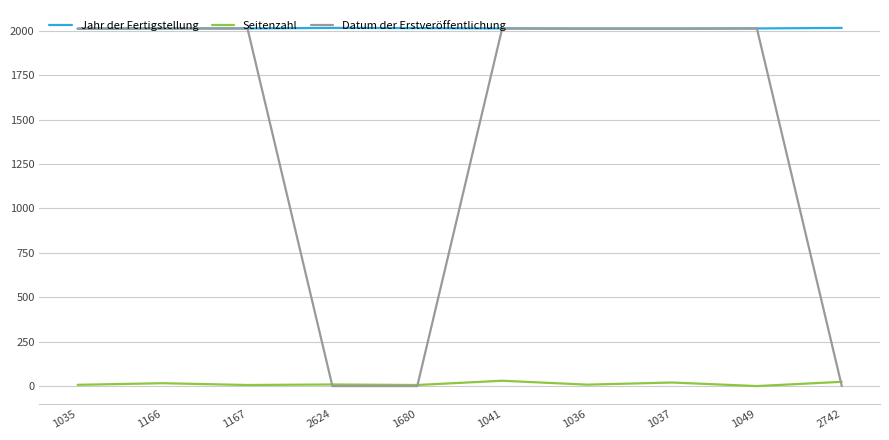

What is the greatest value displayed?

2017